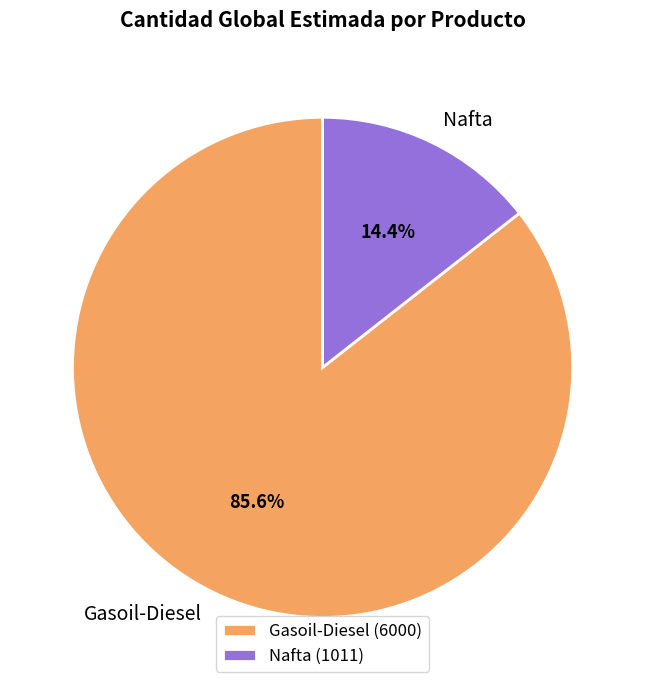

Which category accounts for the majority?

Gasoil-Diesel